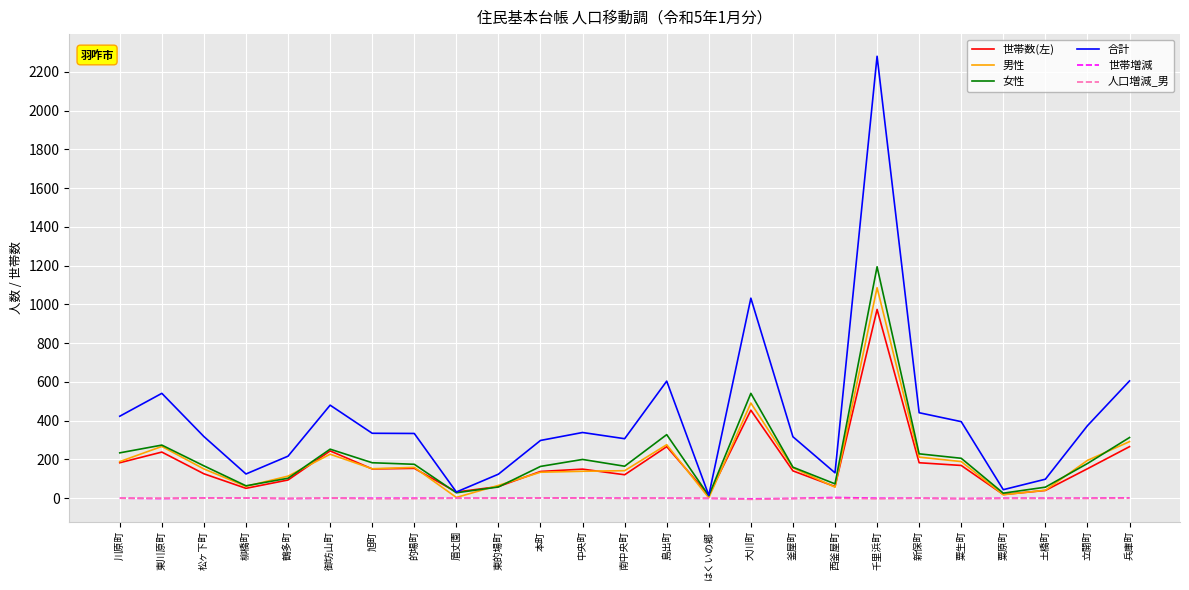

The value of 男性 at 的場町 is 159. True or false?

True